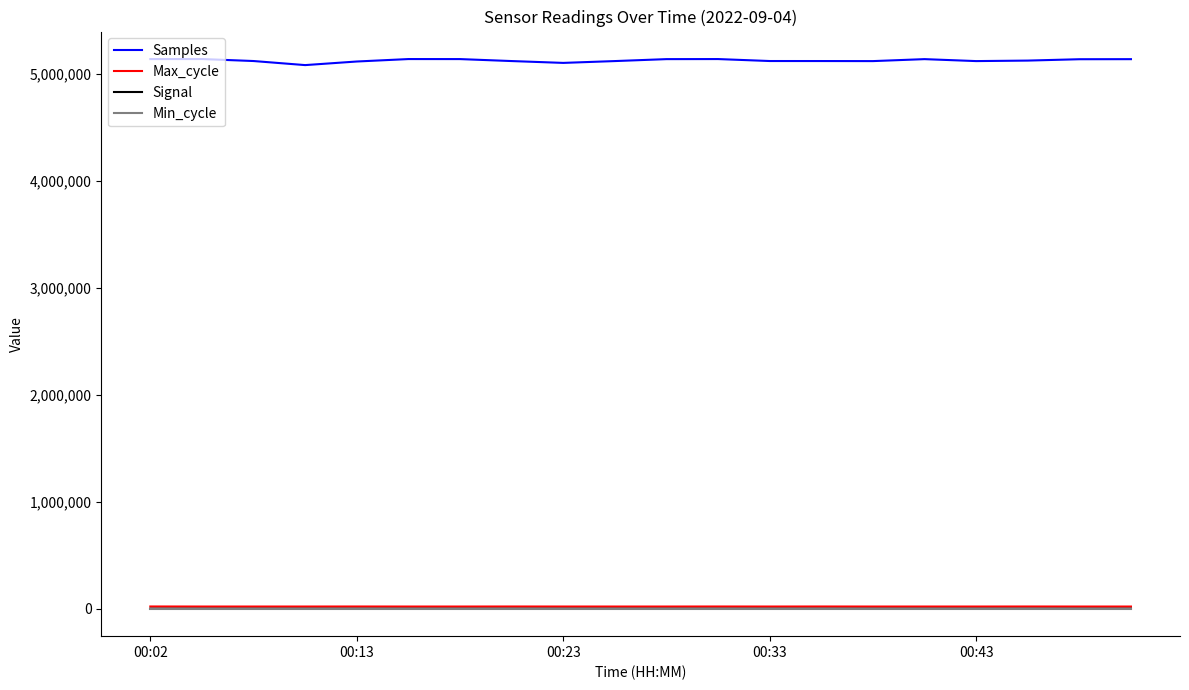

What is the highest value of the Samples series?

5137639